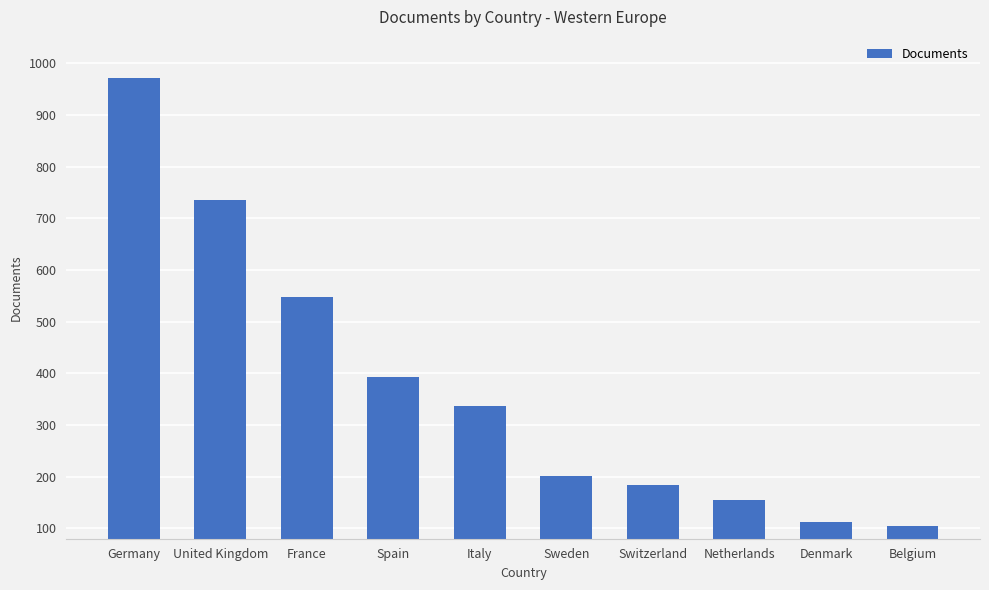

What is the value of the 7th bar from the left?

184